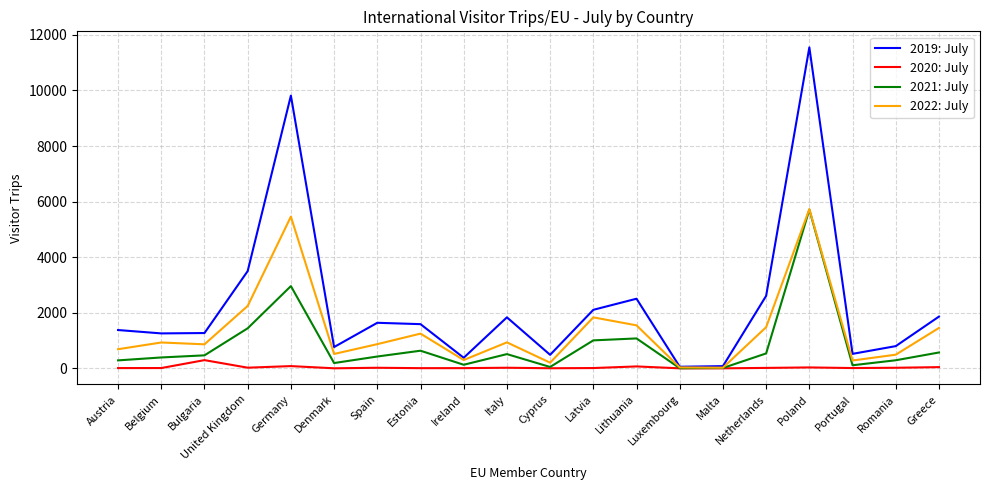

Rank the series by their average value, from lowest to highest.

2020: July, 2021: July, 2022: July, 2019: July